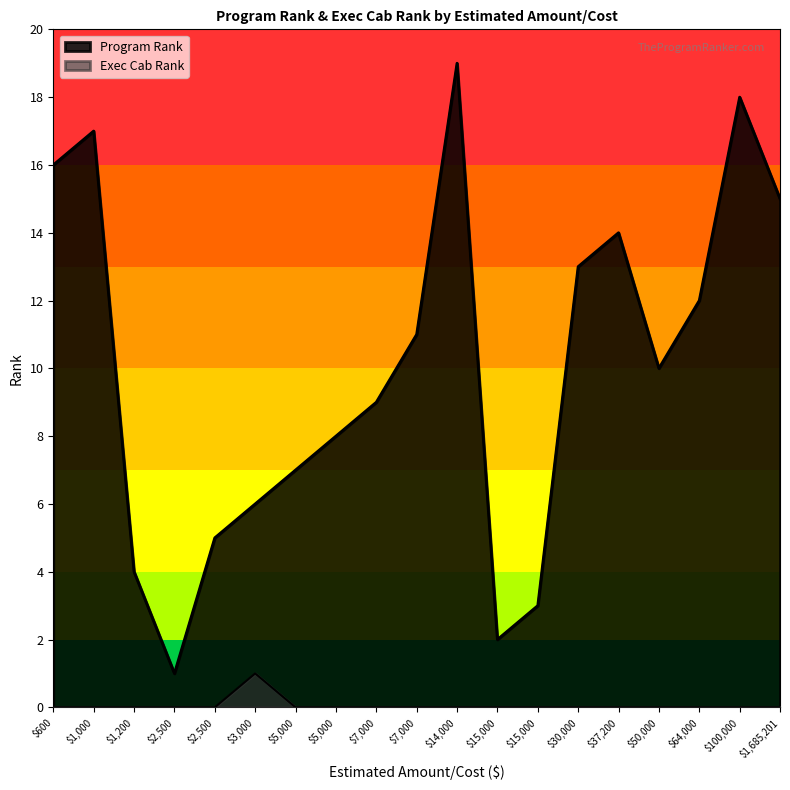

How many lines are shown in the chart?

2